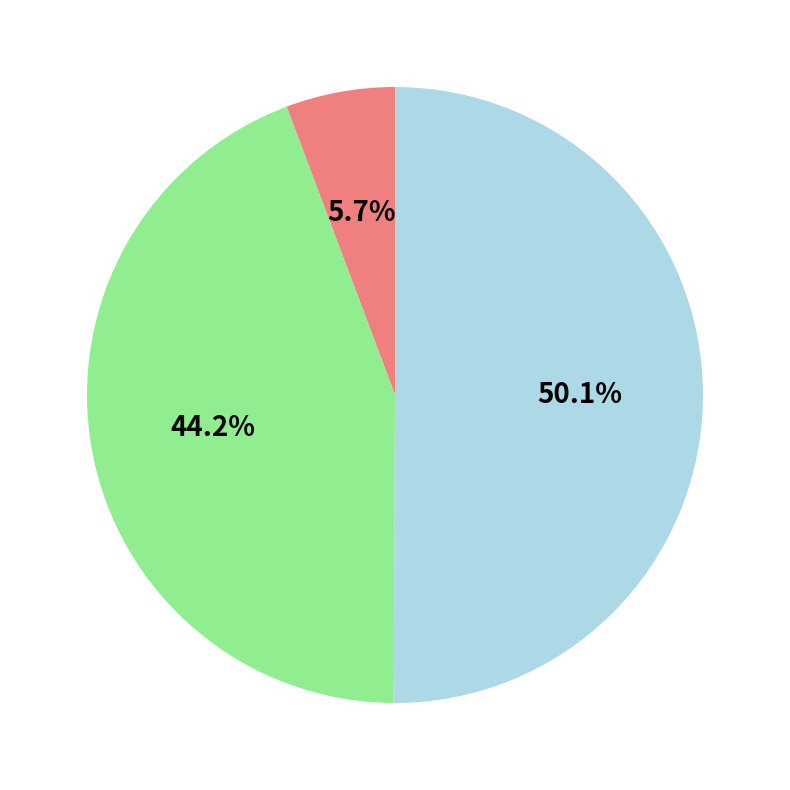

How many slices are in this pie chart?

3